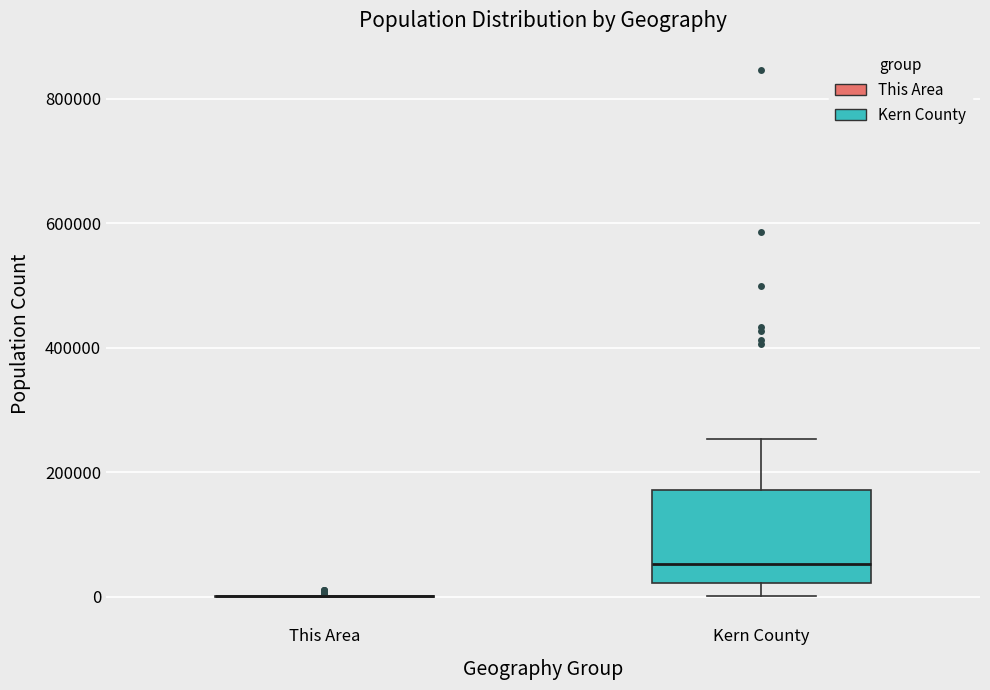

Comparing the boxes themselves (not the whiskers), which one is the tallest?

Kern County